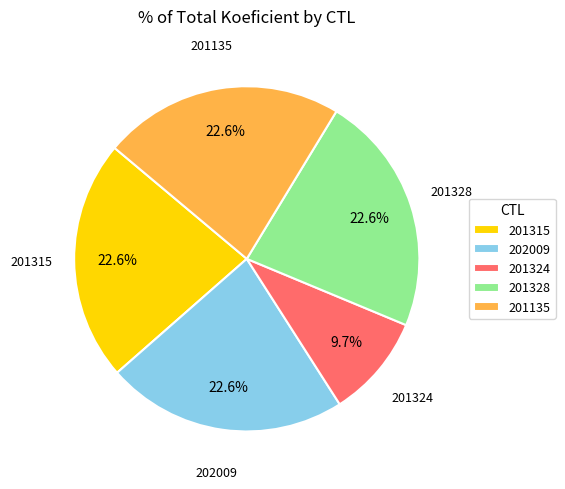

What percentage is the 202009 slice, to the nearest percent?

23%